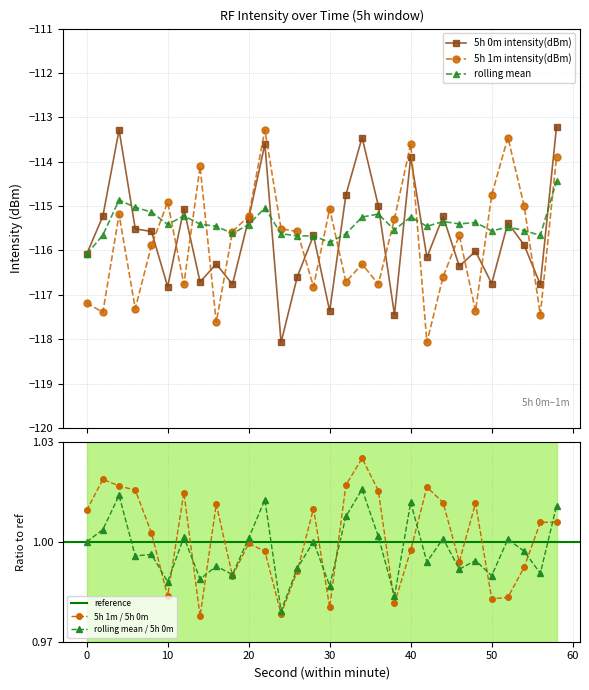

How many lines are shown in the chart?

3